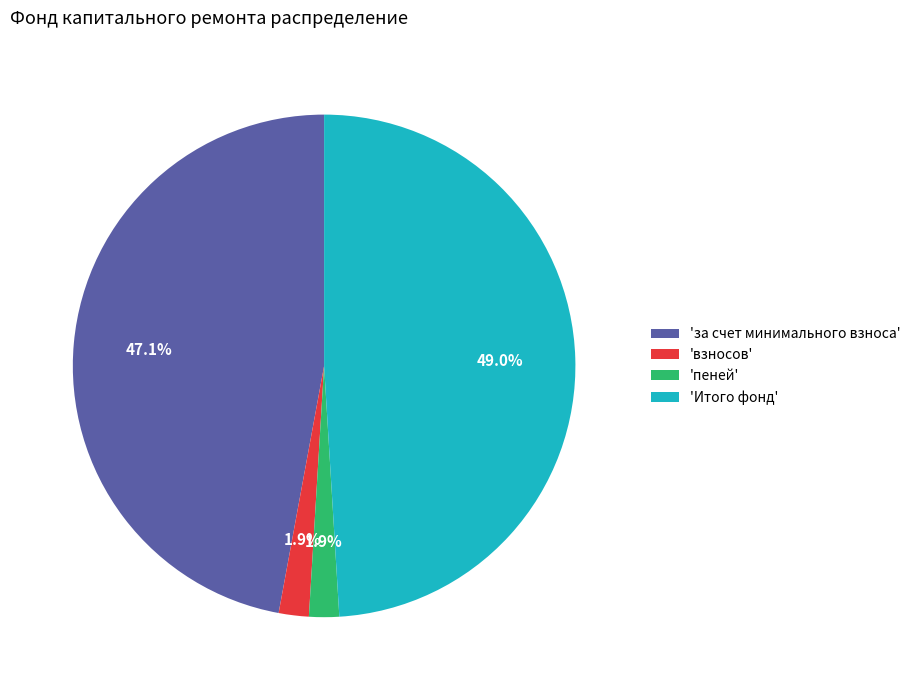

Does any single category account for the majority?

No